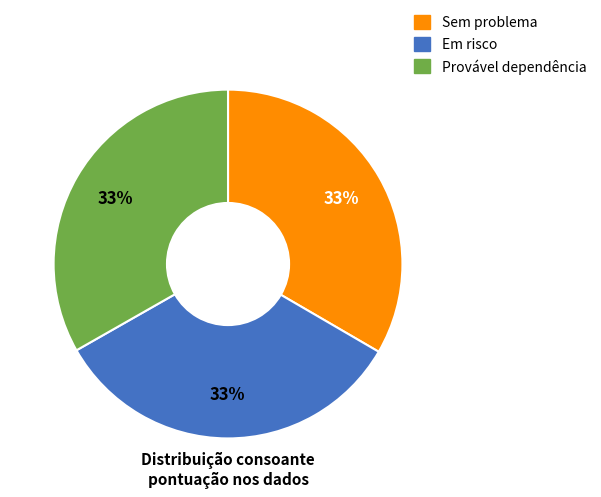

To the nearest percent, what is the average slice percentage?

33%